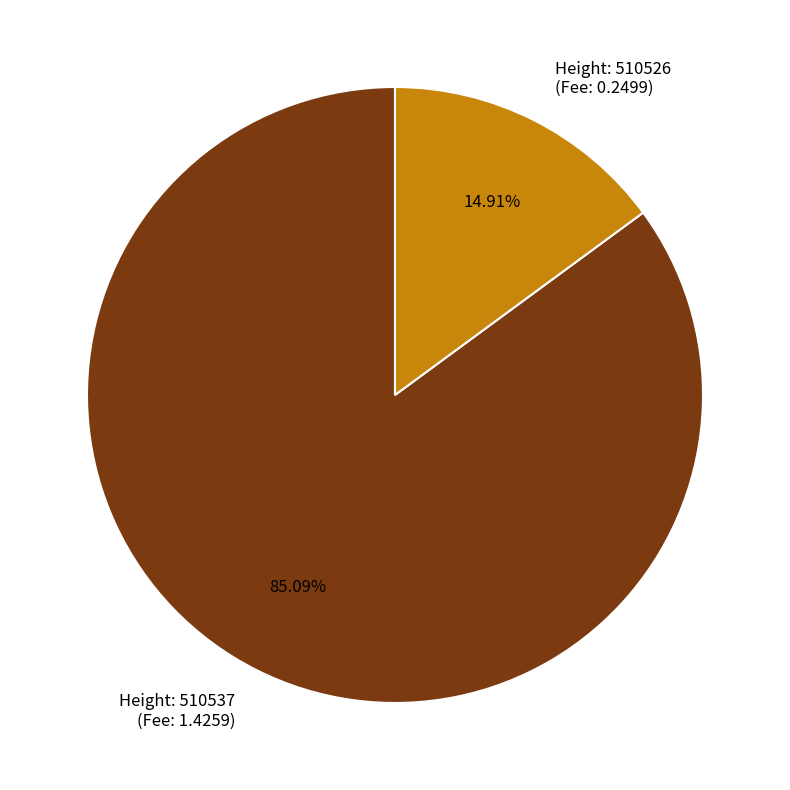

To the nearest percent, what is the difference between the largest and smallest slice percentages?

70%